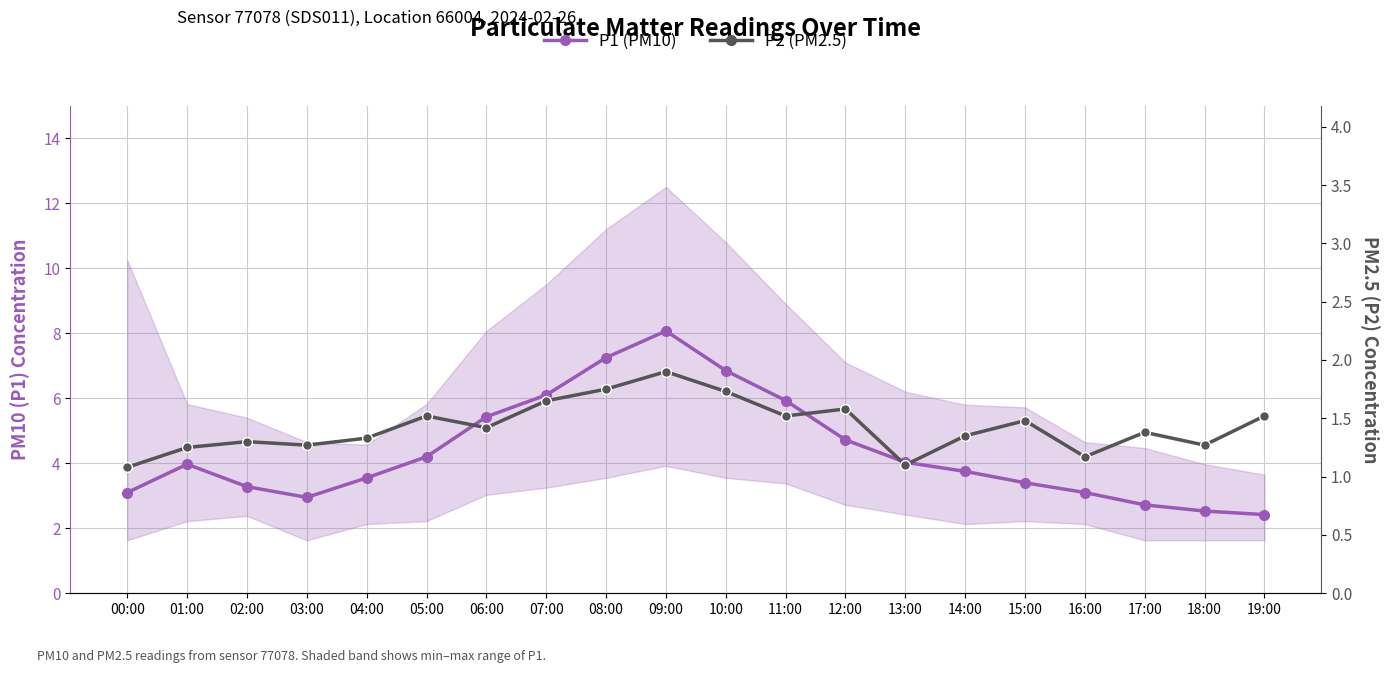

At how many categories does at least one series exceed 7?

2